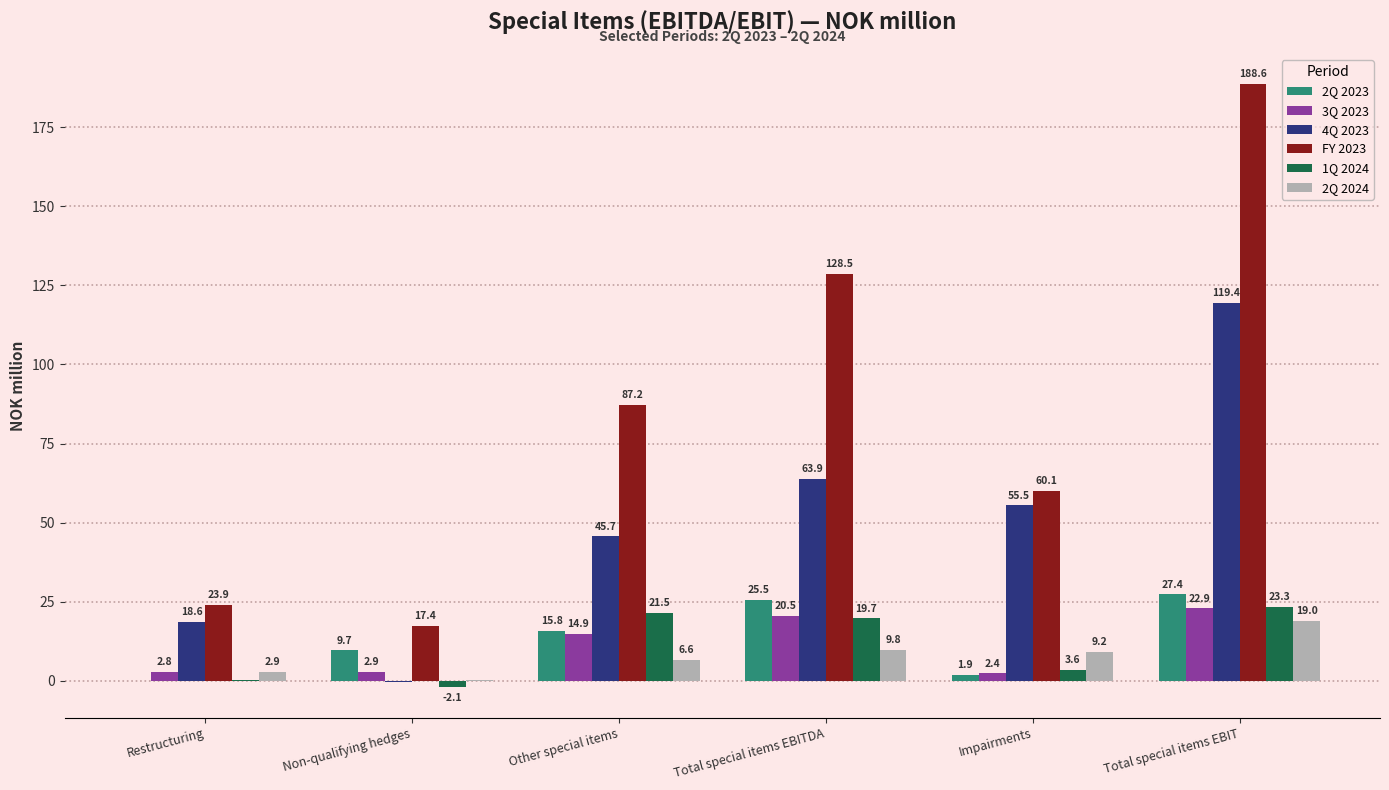

Is the value of 4Q 2023 at Impairments greater than the value of 1Q 2024 at Other special items?

Yes